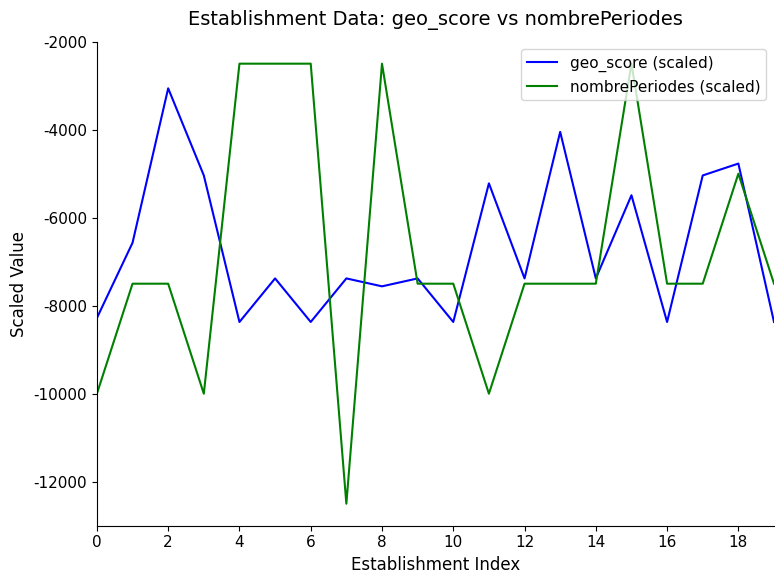

What is the maximum value shown in the chart?

-2500.0